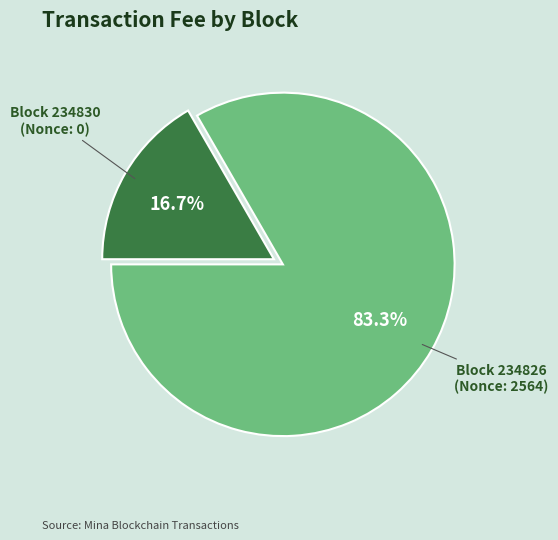

Count the number of slices in the pie.

2